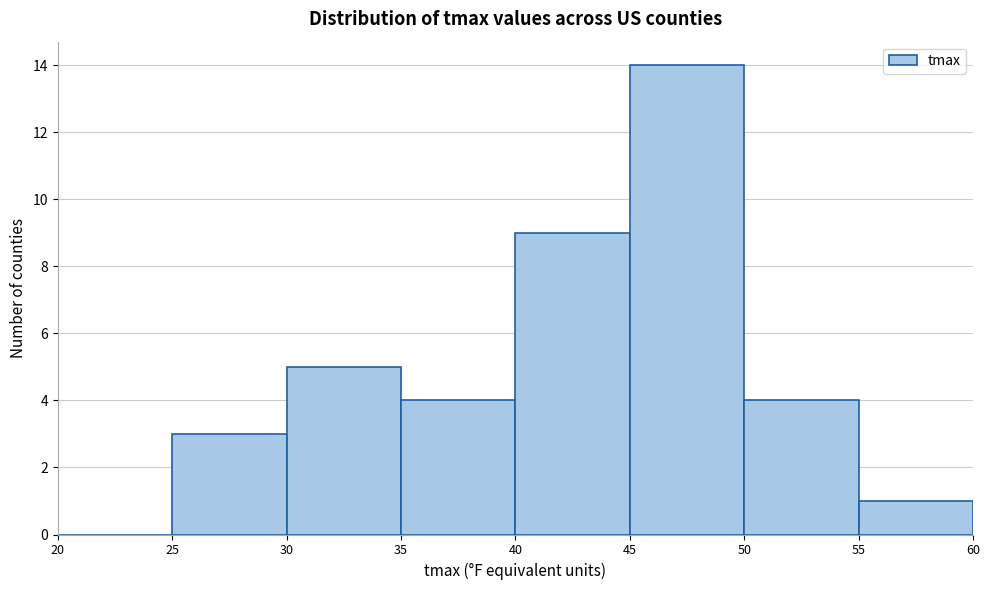

Reading left to right, transcribe this chart: for each bar, give the range it covers on the x-axis and its height. The values are not printed on the chart, so give them approximately, as read against the axis.

20 to 25: 0
25 to 30: 3
30 to 35: 5
35 to 40: 4
40 to 45: 9
45 to 50: 14
50 to 55: 4
55 to 60: 1